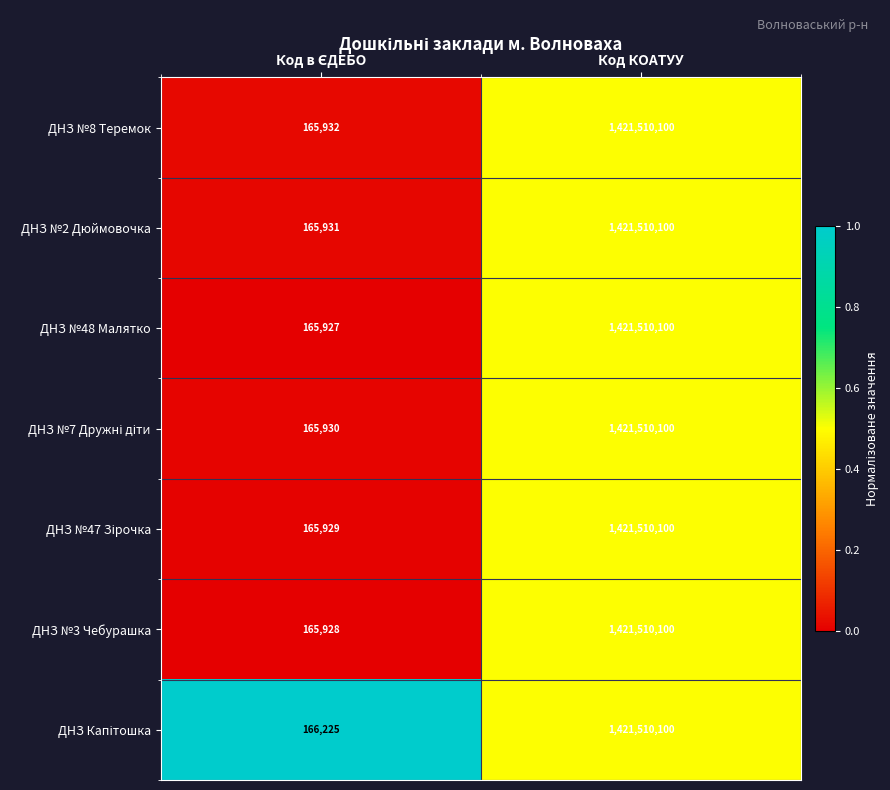

What is the maximum value shown in the chart?

1421510100